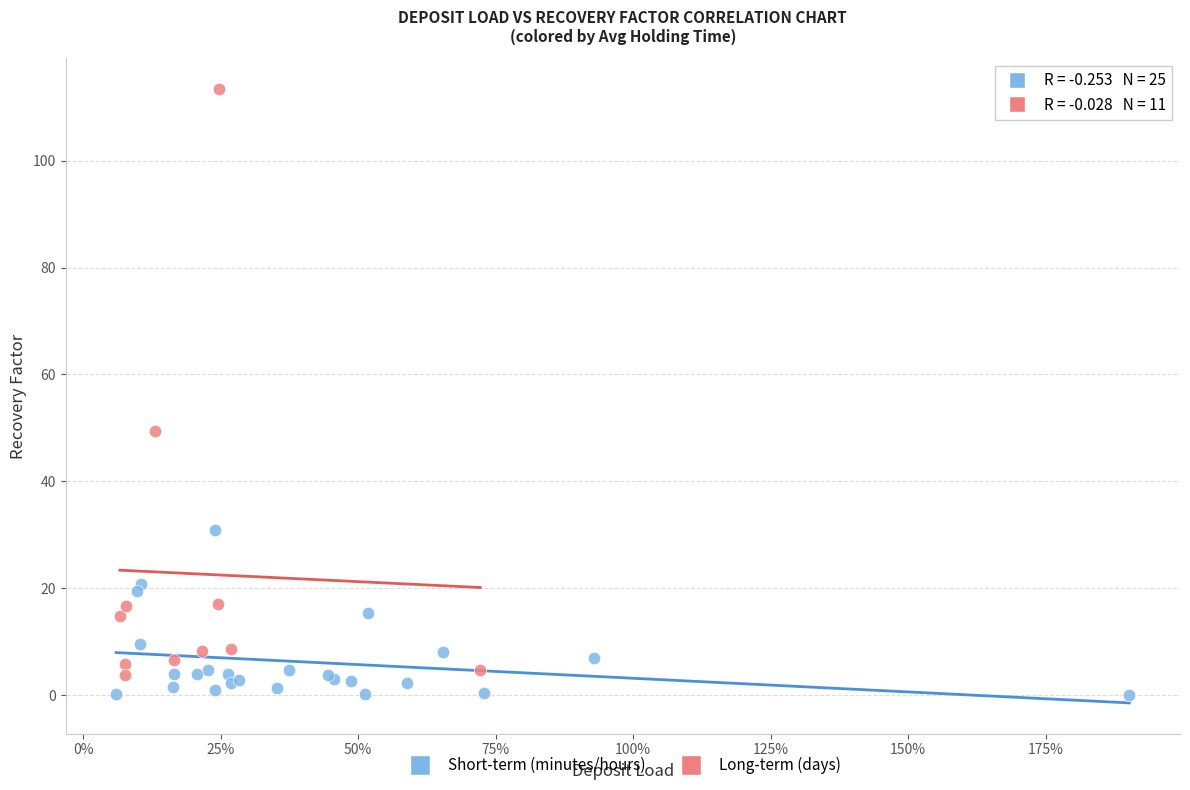

Which series contains the highest Y value?

Long-term (days)